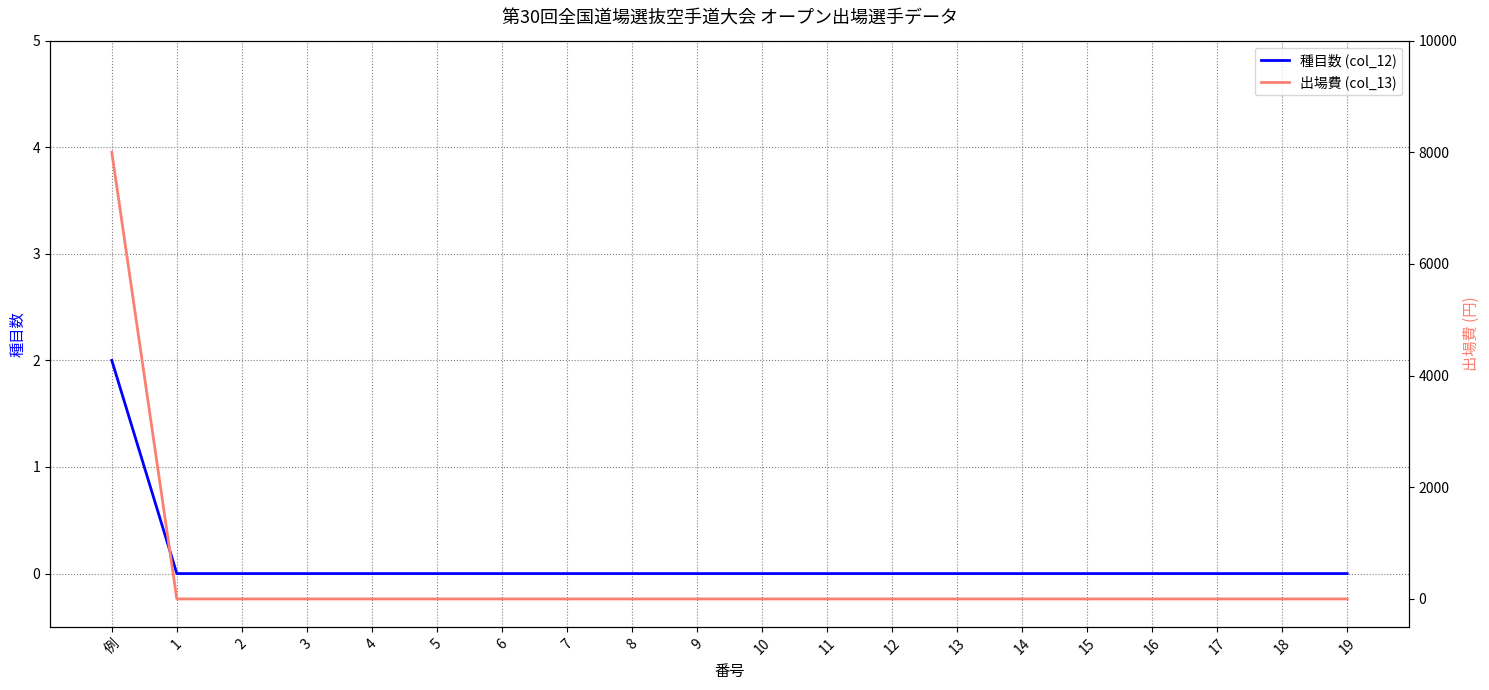

At which category is the sum across all series the highest?

例